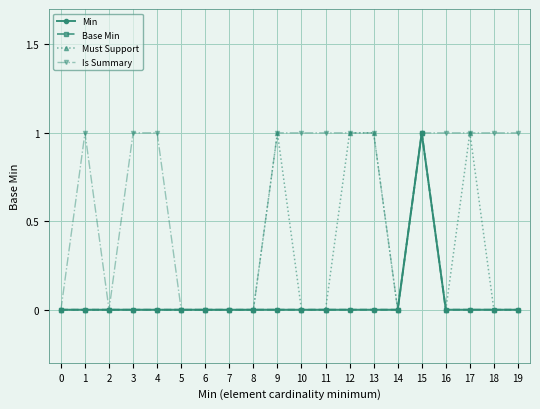

At which label does Min reach its peak?

15